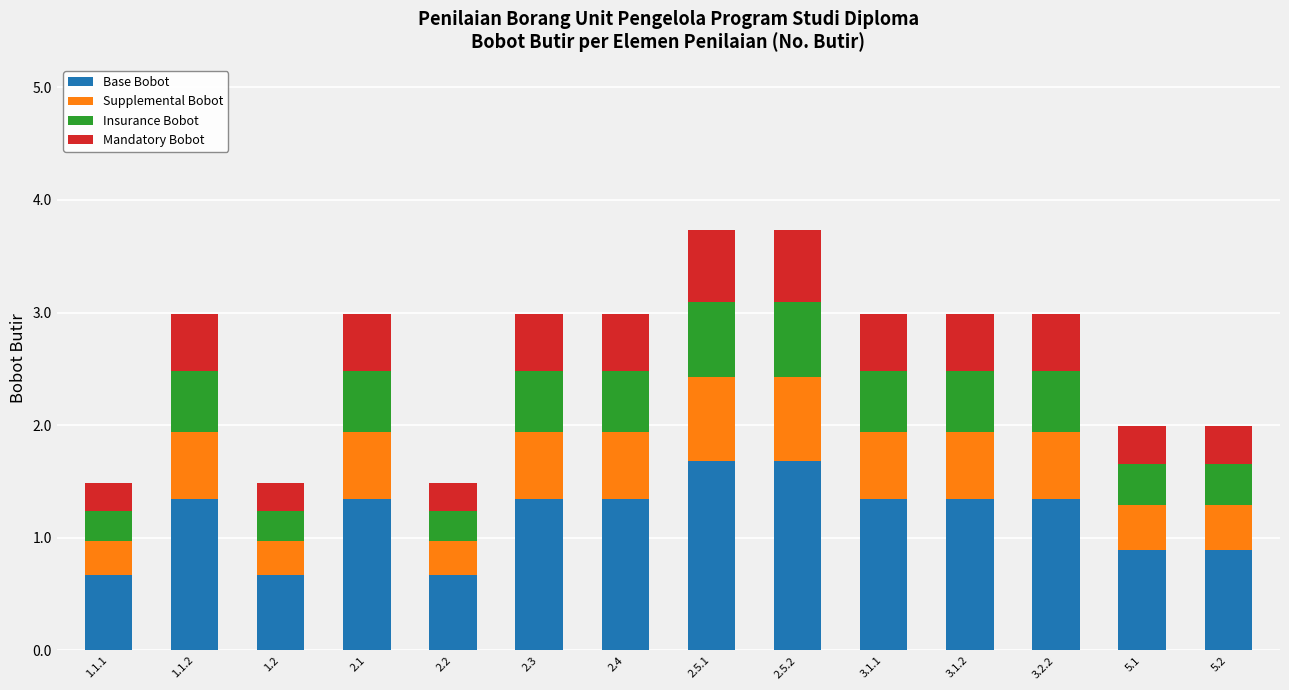

Count the Base Bobot values in the range 0 to 1.

5